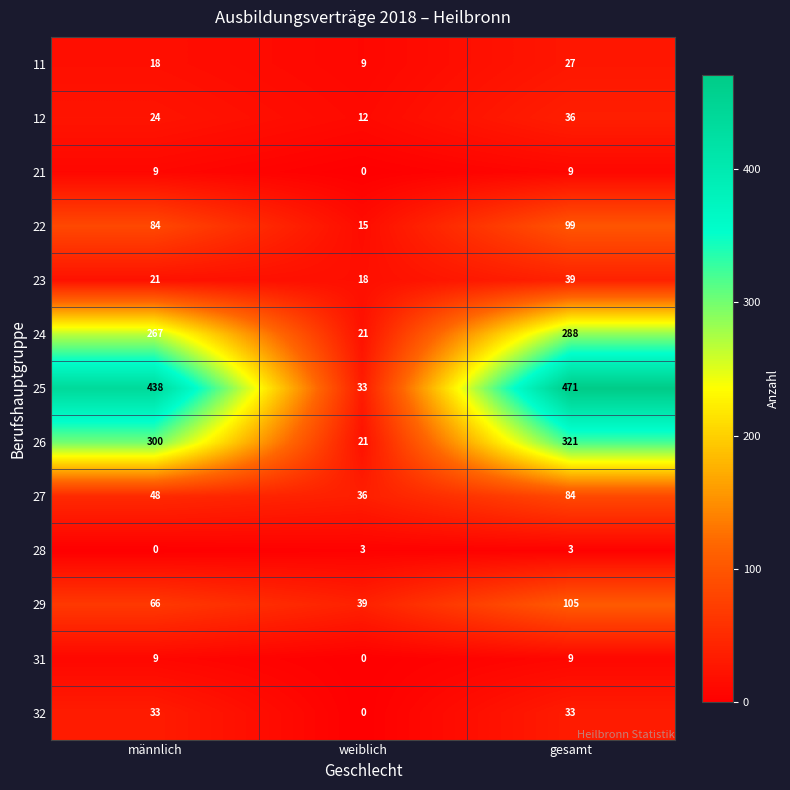

Which series has the widest spread of values?

25